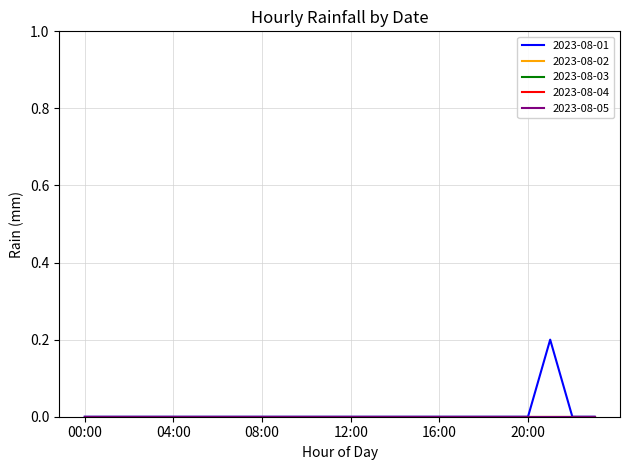

Reading left to right, what are all the values shown in this chart?

2023-08-01: 00:00=0.0	01:00=0.0	02:00=0.0	03:00=0.0	04:00=0.0	05:00=0.0	06:00=0.0	07:00=0.0	08:00=0.0	09:00=0.0	10:00=0.0	11:00=0.0	12:00=0.0	13:00=0.0	14:00=0.0	15:00=0.0	16:00=0.0	17:00=0.0	18:00=0.0	19:00=0.0	20:00=0.0	21:00=0.2	22:00=0.0	23:00=0.0
2023-08-02: 00:00=0.0	01:00=0.0	02:00=0.0	03:00=0.0	04:00=0.0	05:00=0.0	06:00=0.0	07:00=0.0	08:00=0.0	09:00=0.0	10:00=0.0	11:00=0.0	12:00=0.0	13:00=0.0	14:00=0.0	15:00=0.0	16:00=0.0	17:00=0.0	18:00=0.0	19:00=0.0	20:00=0.0	21:00=0.0	22:00=0.0	23:00=0.0
2023-08-03: 00:00=0.0	01:00=0.0	02:00=0.0	03:00=0.0	04:00=0.0	05:00=0.0	06:00=0.0	07:00=0.0	08:00=0.0	09:00=0.0	10:00=0.0	11:00=0.0	12:00=0.0	13:00=0.0	14:00=0.0	15:00=0.0	16:00=0.0	17:00=0.0	18:00=0.0	19:00=0.0	20:00=0.0	21:00=0.0	22:00=0.0	23:00=0.0
2023-08-04: 00:00=0.0	01:00=0.0	02:00=0.0	03:00=0.0	04:00=0.0	05:00=0.0	06:00=0.0	07:00=0.0	08:00=0.0	09:00=0.0	10:00=0.0	11:00=0.0	12:00=0.0	13:00=0.0	14:00=0.0	15:00=0.0	16:00=0.0	17:00=0.0	18:00=0.0	19:00=0.0	20:00=0.0	21:00=0.0	22:00=0.0	23:00=0.0
2023-08-05: 00:00=0.0	01:00=0.0	02:00=0.0	03:00=0.0	04:00=0.0	05:00=0.0	06:00=0.0	07:00=0.0	08:00=0.0	09:00=0.0	10:00=0.0	11:00=0.0	12:00=0.0	13:00=0.0	14:00=0.0	15:00=0.0	16:00=0.0	17:00=0.0	18:00=0.0	19:00=0.0	20:00=0.0	21:00=0.0	22:00=0.0	23:00=0.0